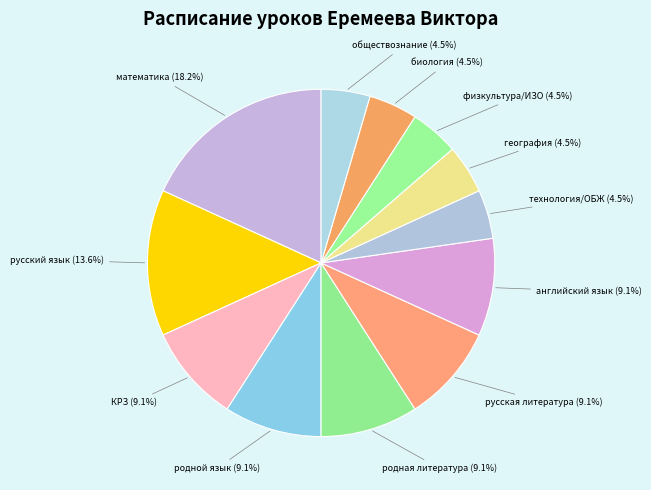

True or false: родной язык accounts for 2% of the total.

False